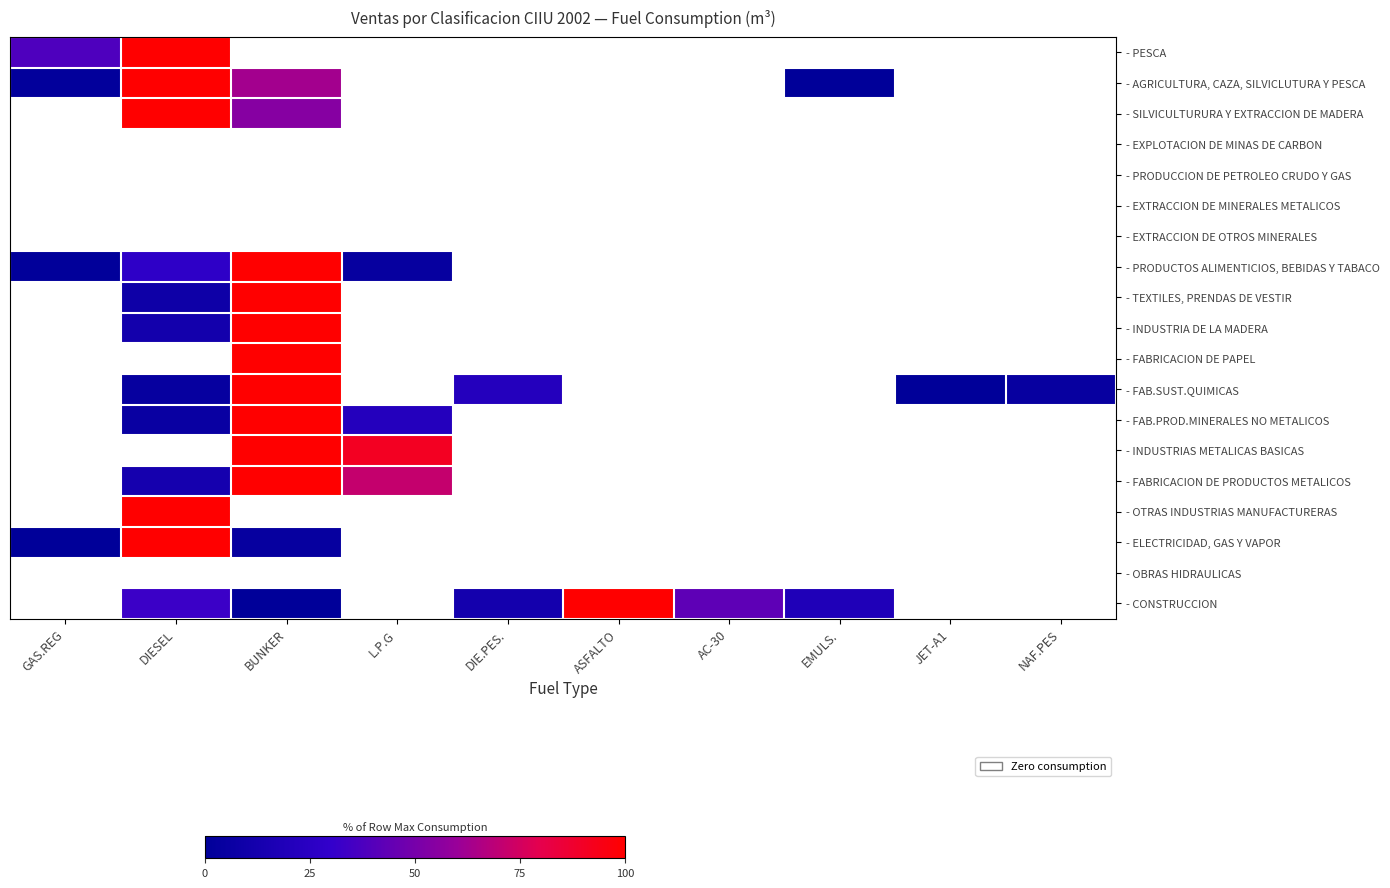

Which category has the lowest value in the - ELECTRICIDAD, GAS Y VAPOR series?

L.P.G